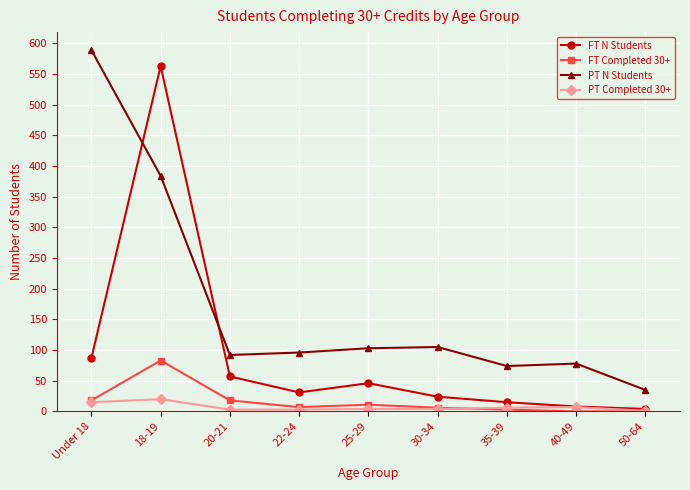

At which category does the chart reach its peak across all series?

Under 18